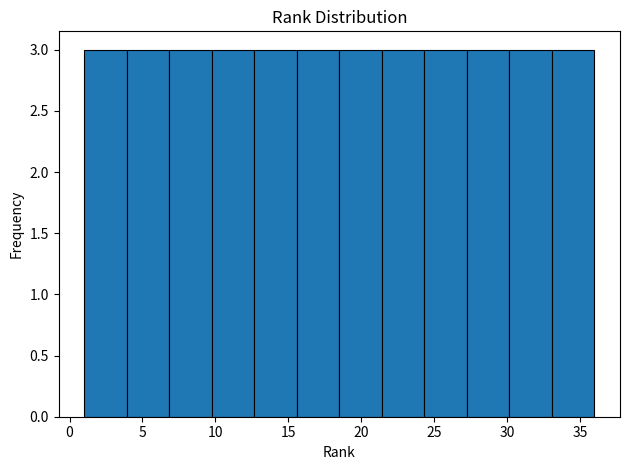

Reading left to right, transcribe this chart: for each bar, give the range it covers on the x-axis and its height. Neither the bar edges nor the heights are printed on the chart, so give them approximately, as read against the axes.

1.0 to 4.0: 3
4.0 to 7.0: 3
7.0 to 10.0: 3
10.0 to 12.5: 3
12.5 to 15.5: 3
15.5 to 18.5: 3
18.5 to 21.5: 3
21.5 to 24.5: 3
24.5 to 27.5: 3
27.5 to 30.0: 3
30.0 to 33.0: 3
33.0 to 36.0: 3